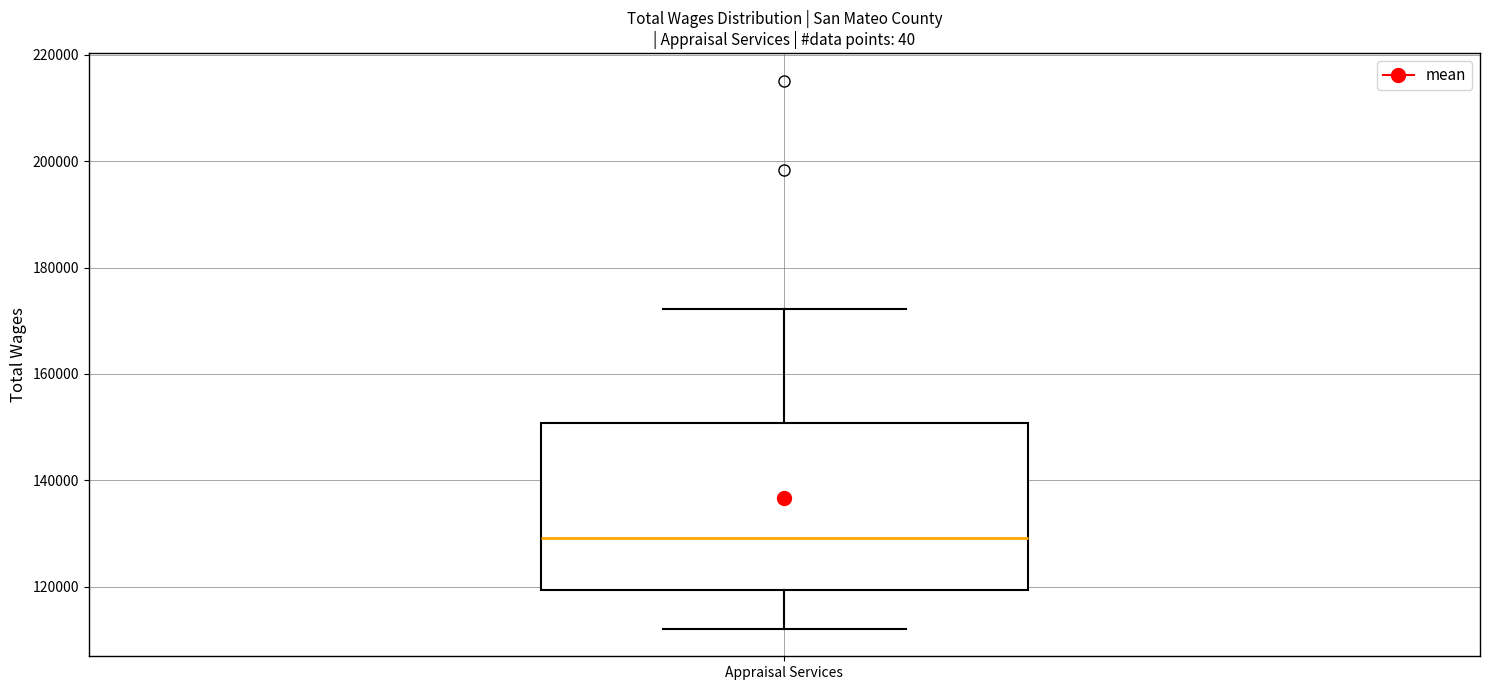

Read this box plot against the y-axis: the position of the median line, the range covered by the box, and the ends of both whiskers. The values are not printed on the chart, so give them approximately, as read against the axis.

median 130000, box 120000 to 150000, whiskers 112000 to 172000